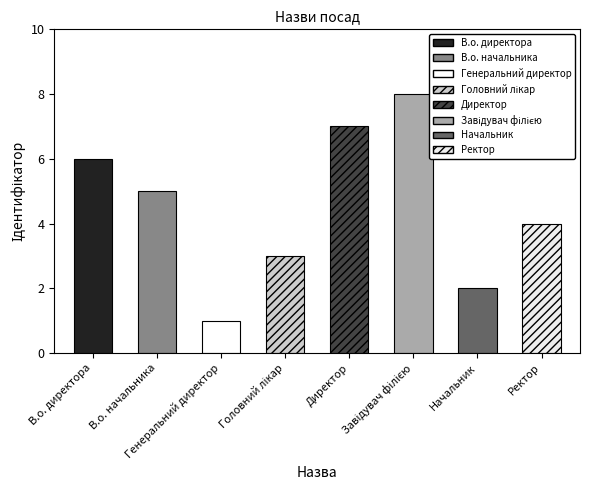

Reading left to right, what are all the values shown in this chart?

6	5	1	3	7	8	2	4